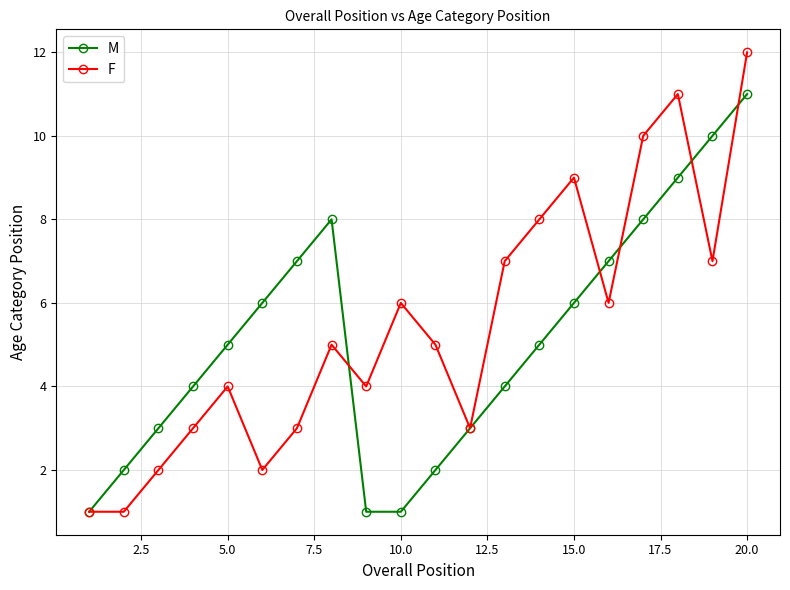

How many interior local peaks does the M series have?

1